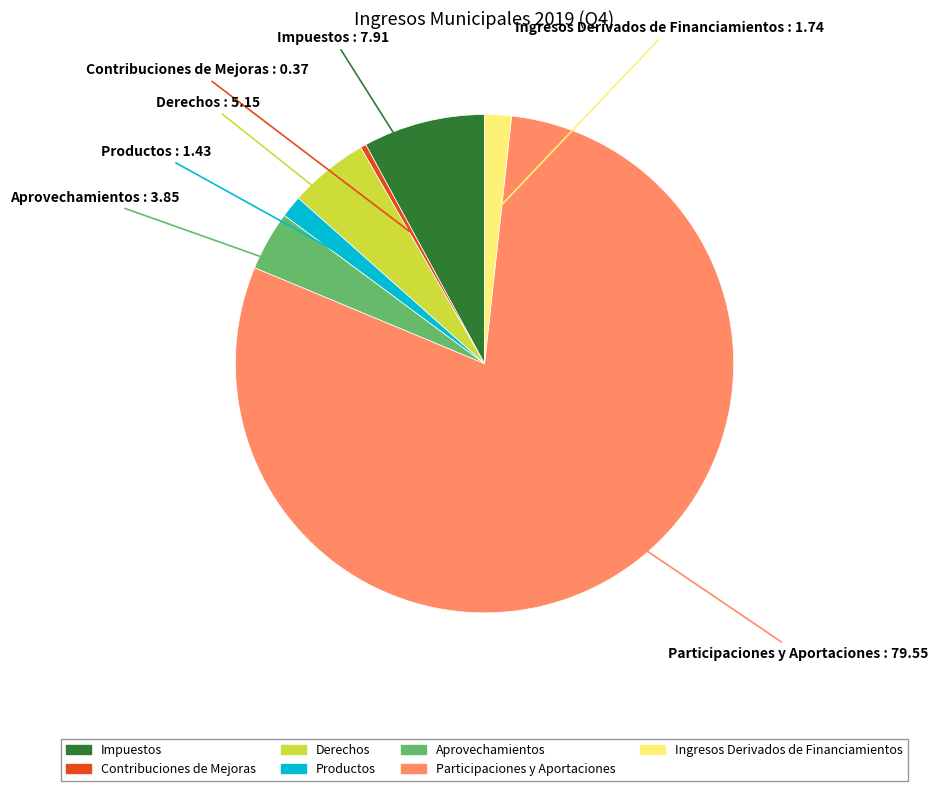

Do Aprovechamientos and Impuestos together represent more than half of the pie?

No